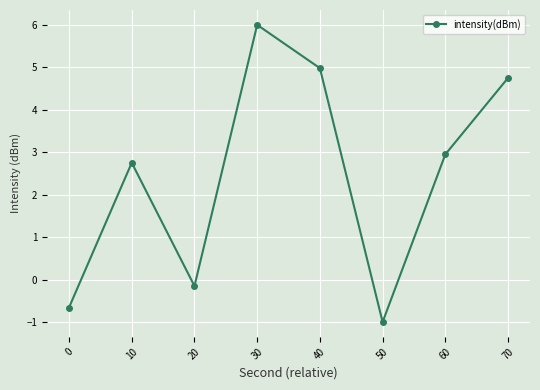

What is the change in value from 0 to 70?

+5.4